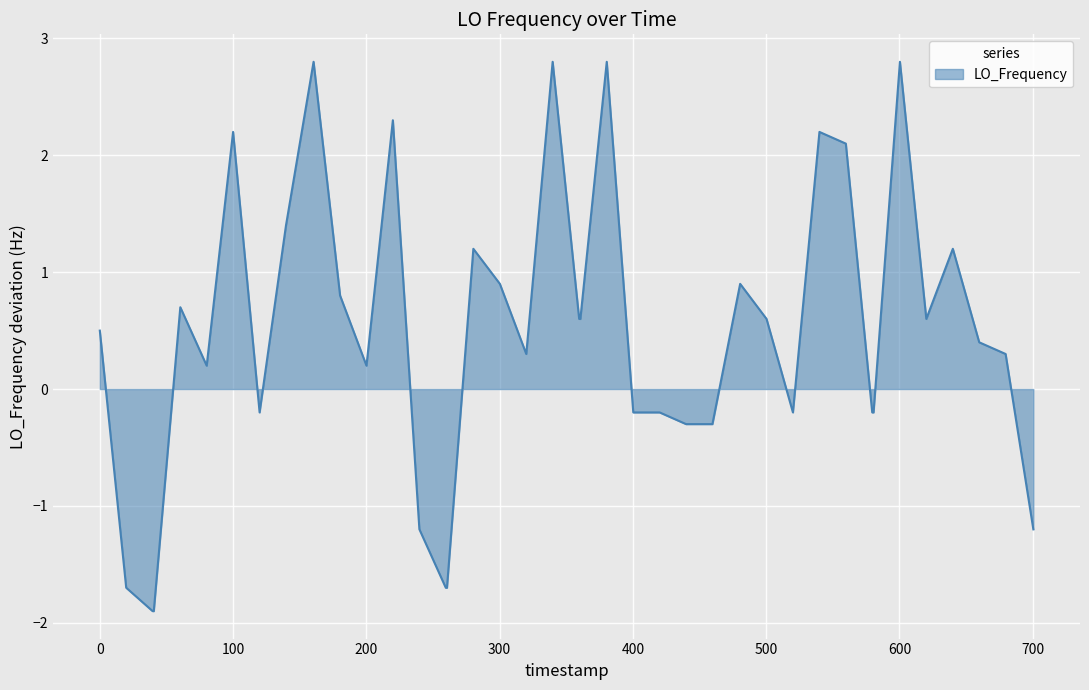

What is the smallest value displayed?

-1.9